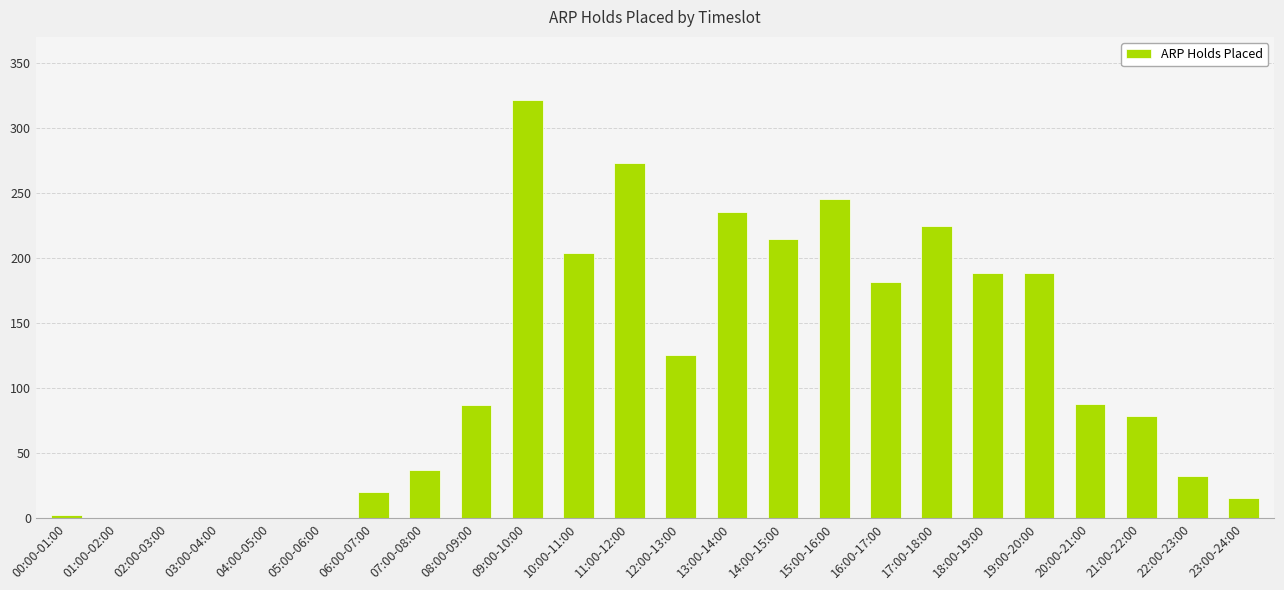

Is it true that the value at 10:00-11:00 is 322?

False